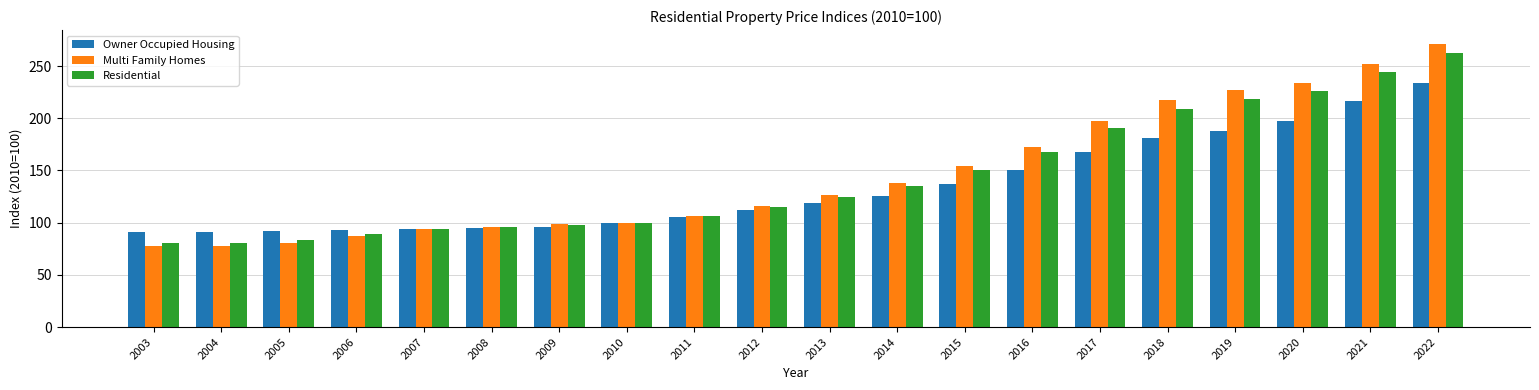

Between 2010 and 2015, which series saw the biggest shift?

Multi Family Homes